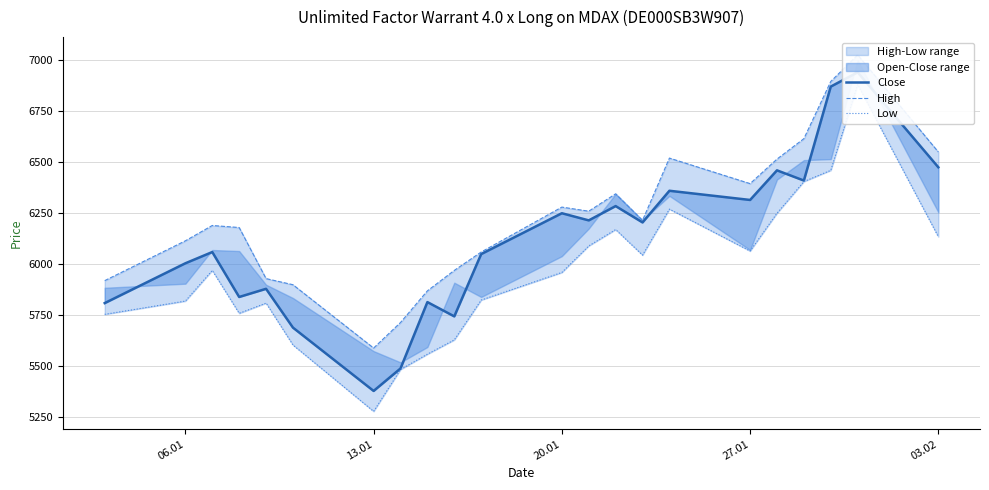

What is the total value across all series at 03.02?

19160